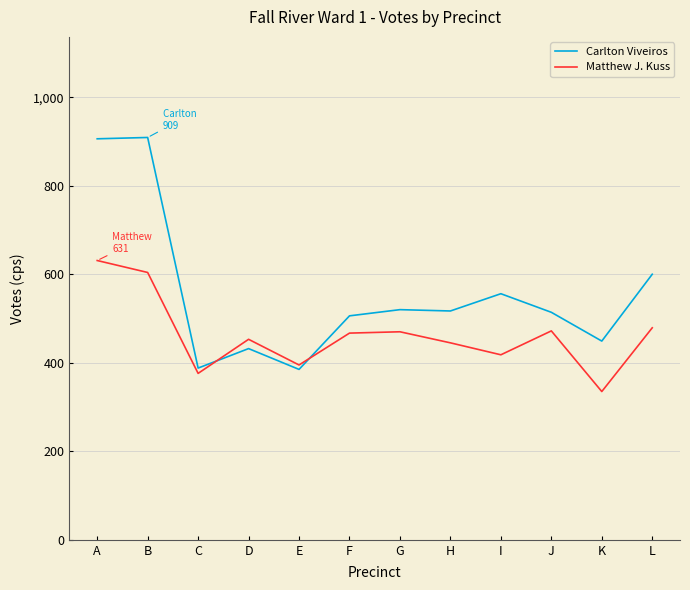

At which label does Matthew J. Kuss reach its minimum?

K